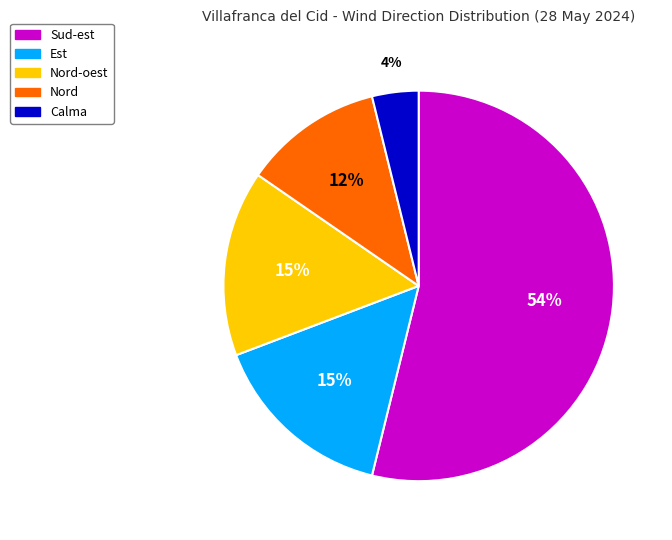

To the nearest percent, what is the average slice percentage?

20%